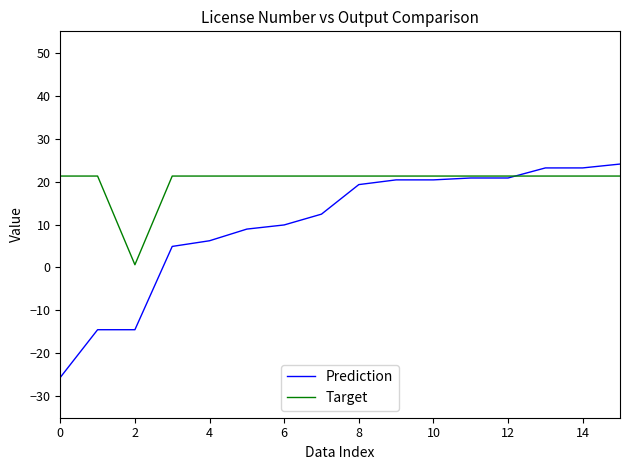

Which series has the largest range (max minus min)?

Prediction